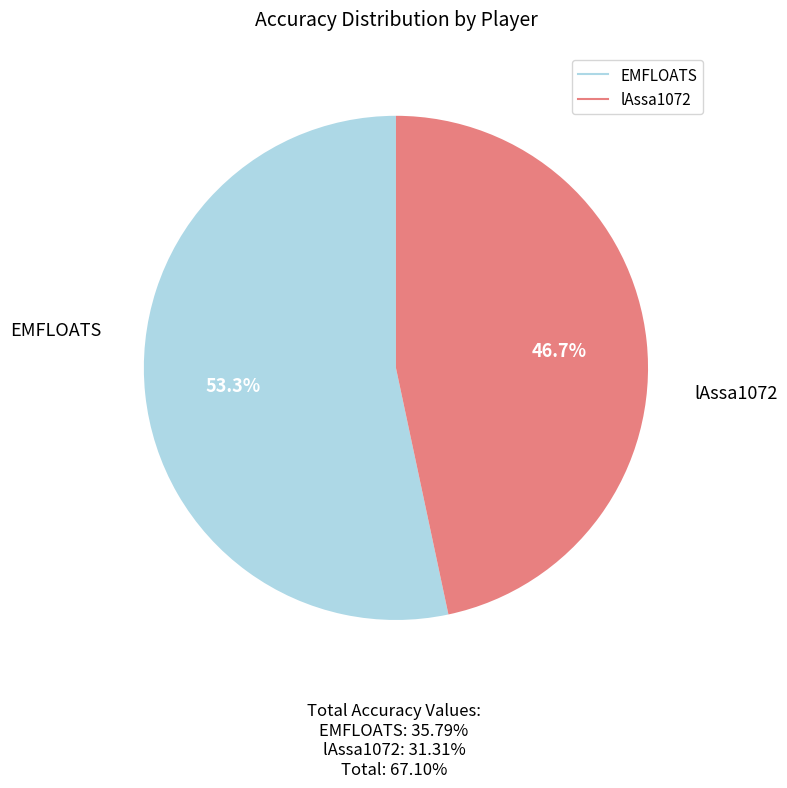

Between EMFLOATS and lAssa1072, which is larger?

EMFLOATS